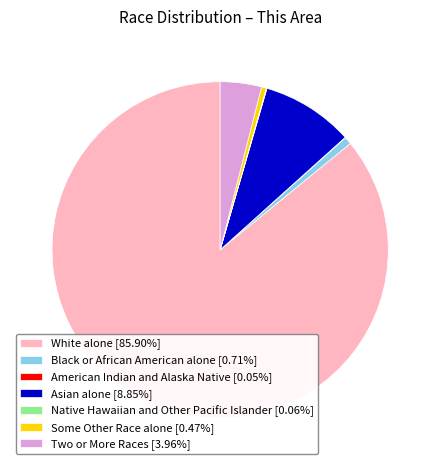

Between Some Other Race alone and Two or More Races, which is larger?

Two or More Races